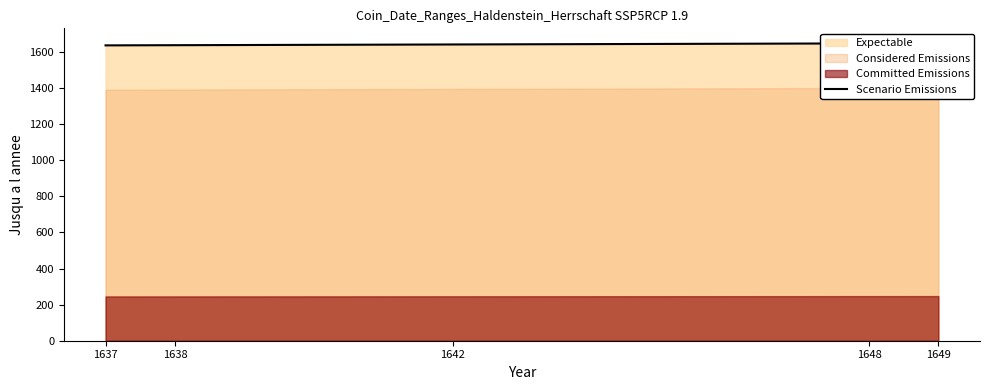

At which label does the data first exceed 1642?

1648